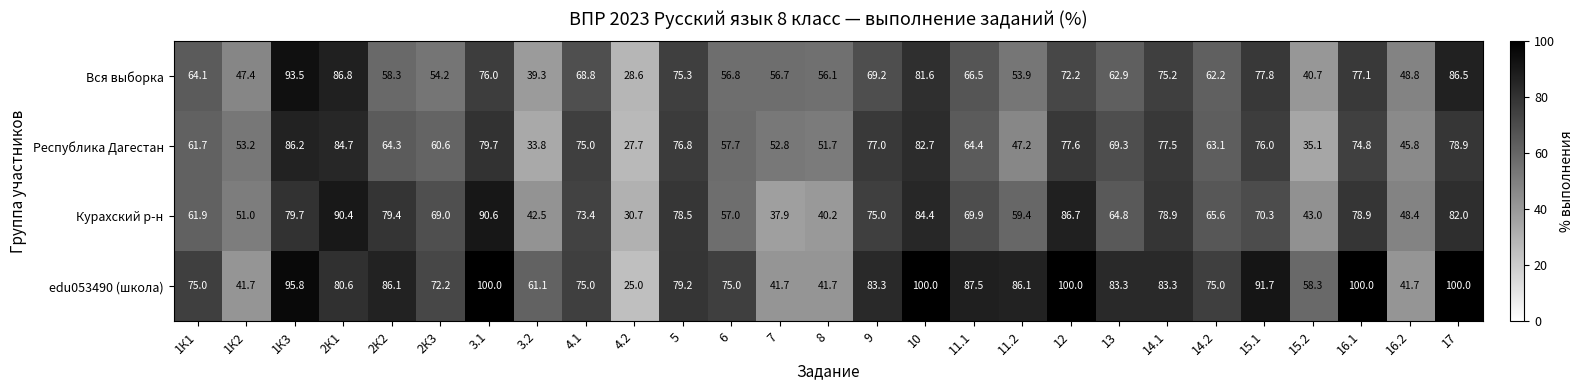

What is the smallest value displayed?

25.0